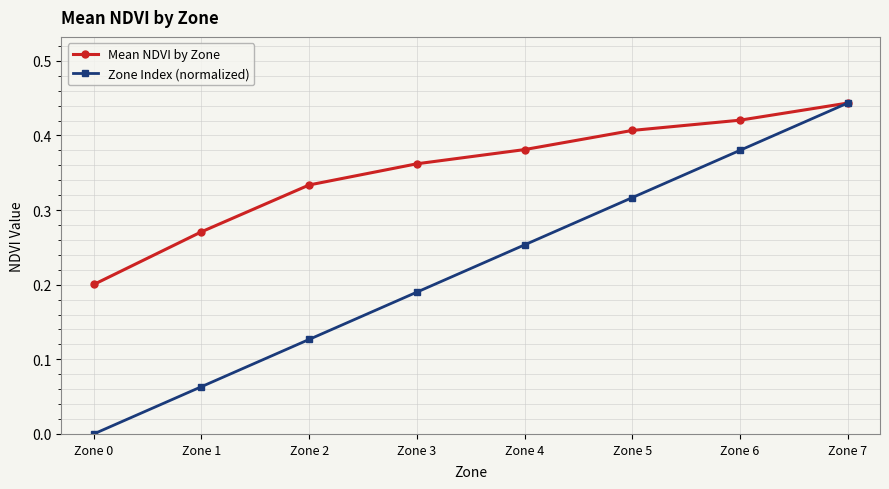

True or false: Zone Index (normalized) has more than 2 points higher than both neighbors.

False